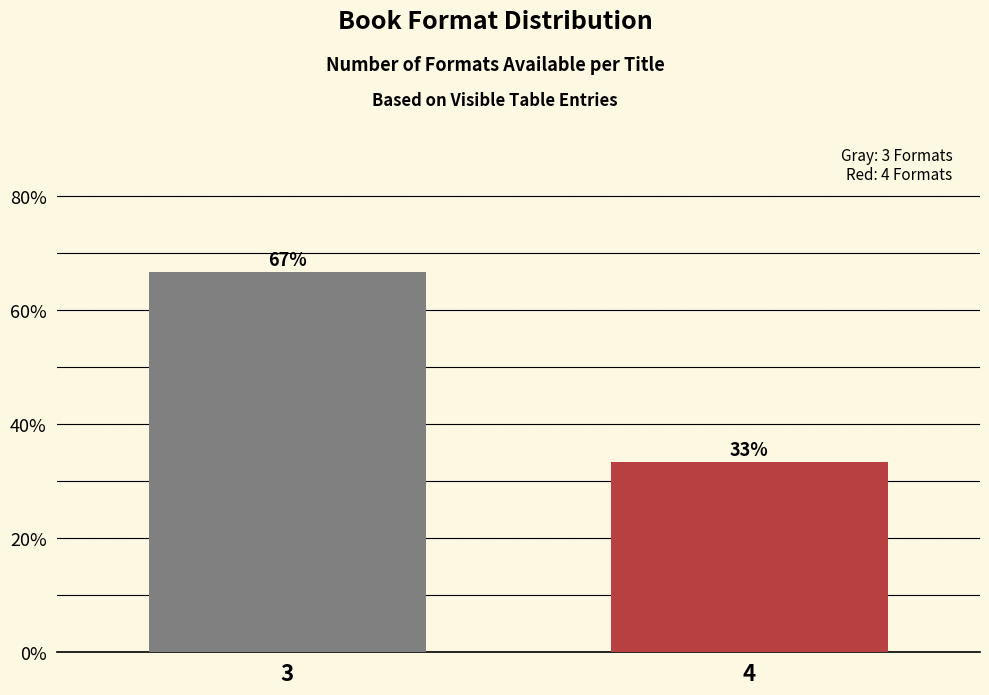

Between 3 and 4, which is larger?

3